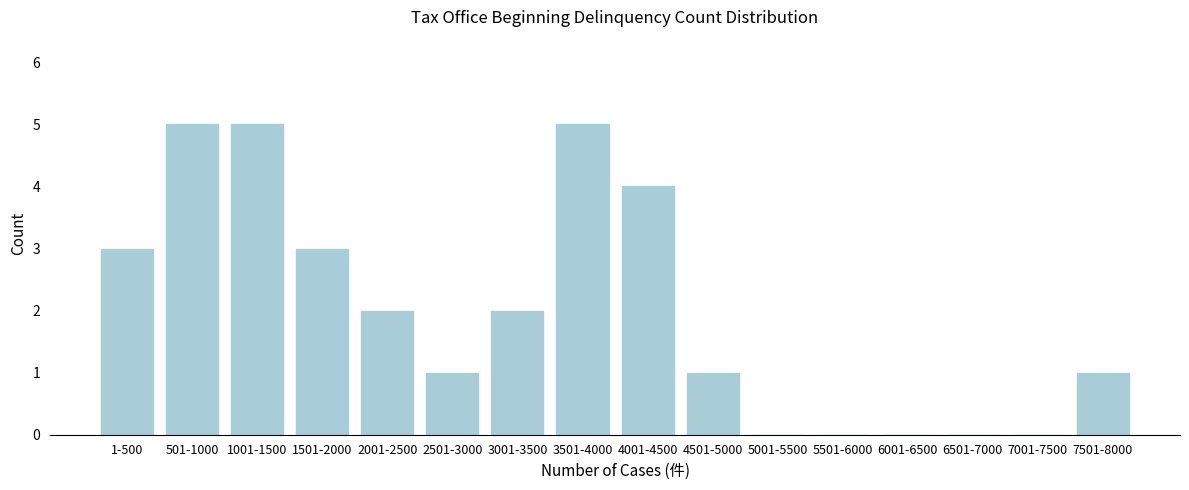

Reading right to left, extract all data points from this chart.

7501-8000=1	7001-7500=0	6501-7000=0	6001-6500=0	5501-6000=0	5001-5500=0	4501-5000=1	4001-4500=4	3501-4000=5	3001-3500=2	2501-3000=1	2001-2500=2	1501-2000=3	1001-1500=5	501-1000=5	1-500=3